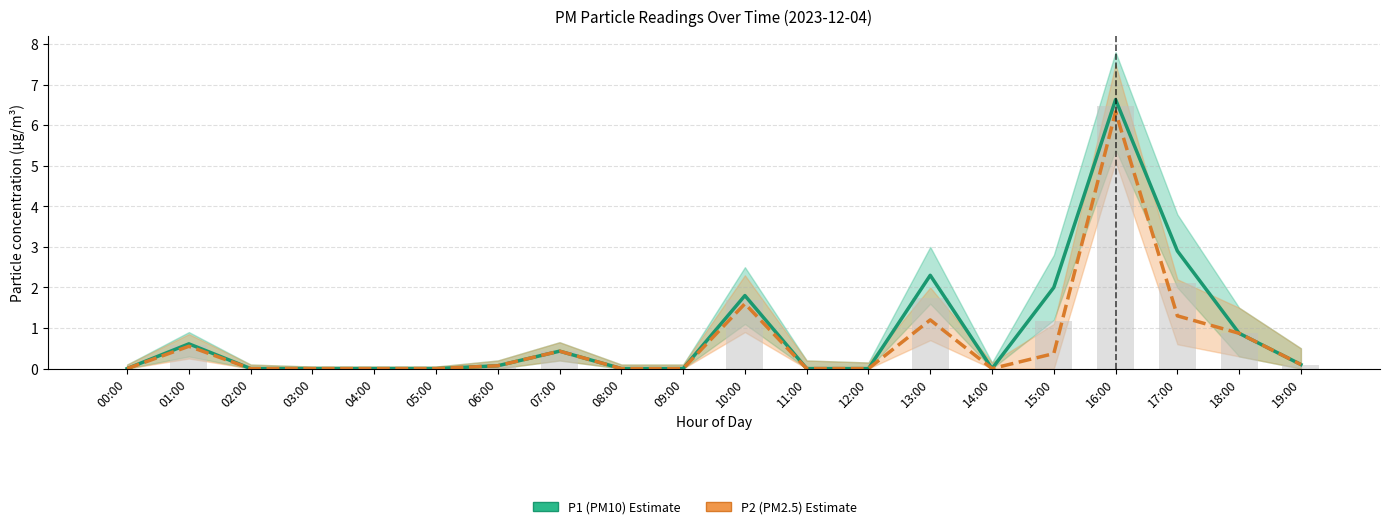

Reading left to right, extract all data points from this chart.

P1 (PM10): 00:00=0.0	01:00=0.6	02:00=0.0	03:00=0.0	04:00=0.0	05:00=0.0	06:00=0.1	07:00=0.4	08:00=0.0	09:00=0.0	10:00=1.8	11:00=0.0	12:00=0.0	13:00=2.3	14:00=0.0	15:00=2.0	16:00=6.6	17:00=2.9	18:00=0.9	19:00=0.1
P2 (PM2.5): 00:00=0.0	01:00=0.6	02:00=0.0	03:00=0.0	04:00=0.0	05:00=0.0	06:00=0.1	07:00=0.4	08:00=0.0	09:00=0.0	10:00=1.6	11:00=0.0	12:00=0.0	13:00=1.2	14:00=0.0	15:00=0.4	16:00=6.3	17:00=1.3	18:00=0.9	19:00=0.1